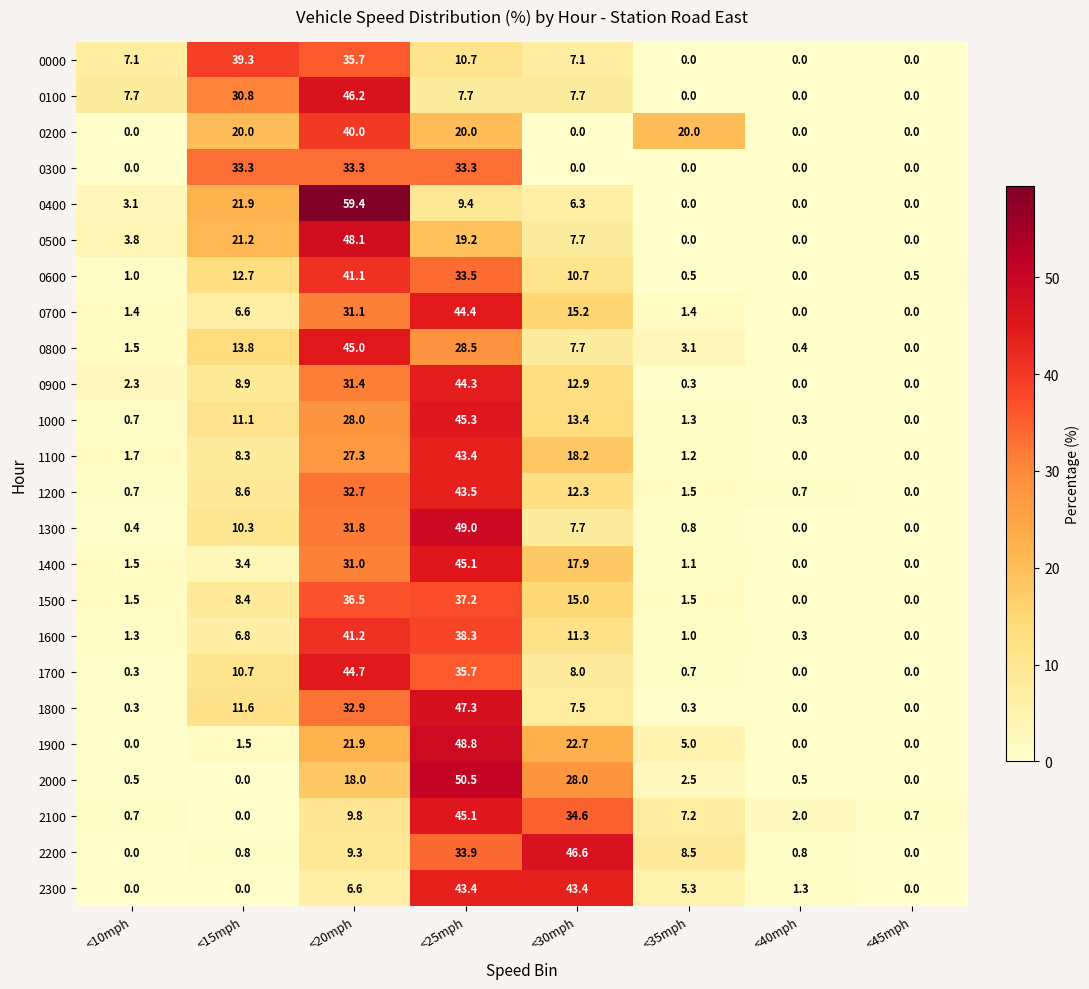

What is the difference between the maximum and minimum values in the 2300 series?

43.4